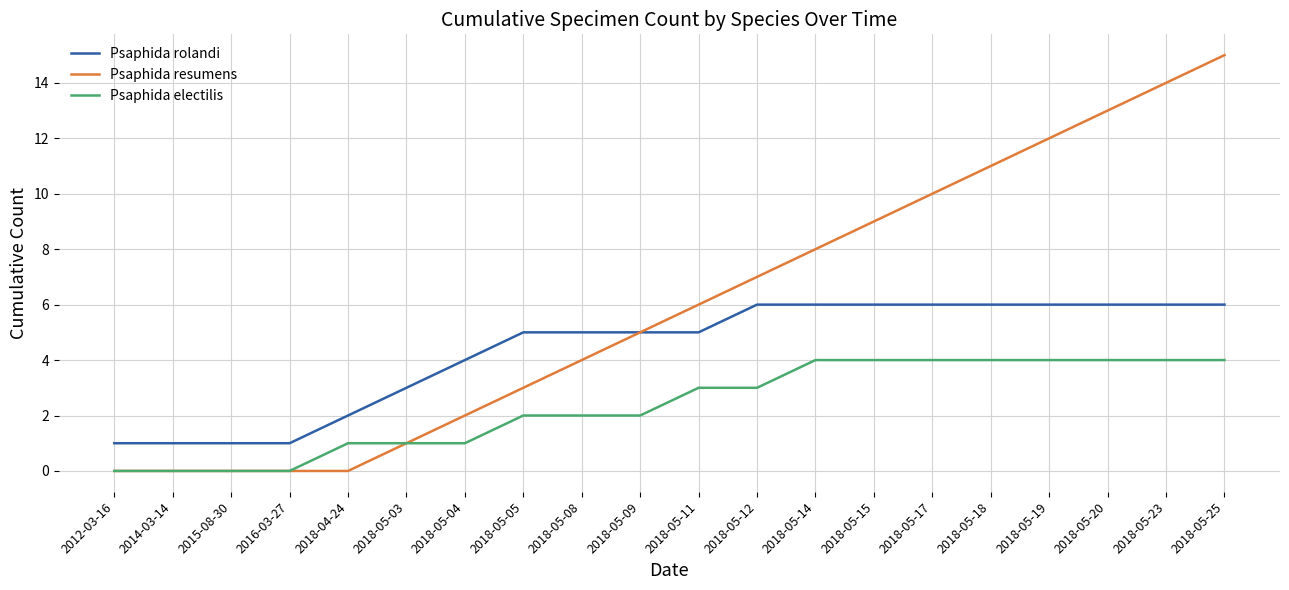

How many values in the Psaphida electilis series are below 3?

10